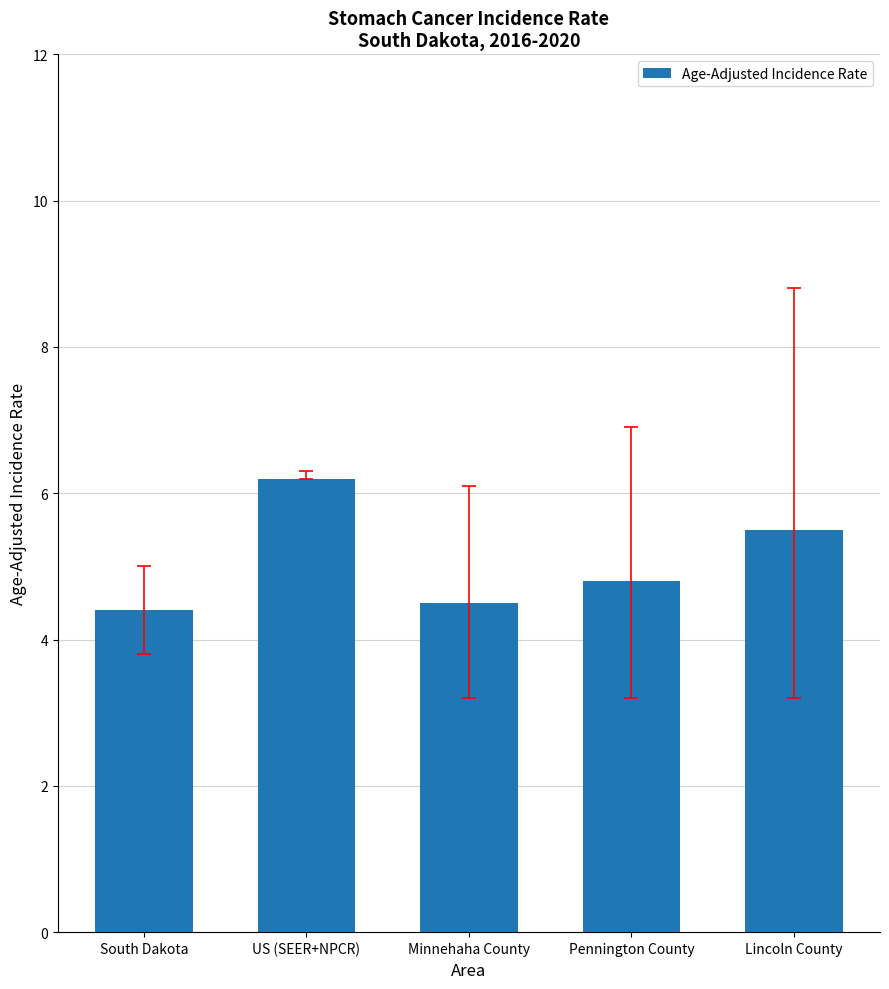

Reading right to left, list all the values displayed in this chart.

Lincoln County=5.5	Pennington County=4.8	Minnehaha County=4.5	US (SEER+NPCR)=6.2	South Dakota=4.4